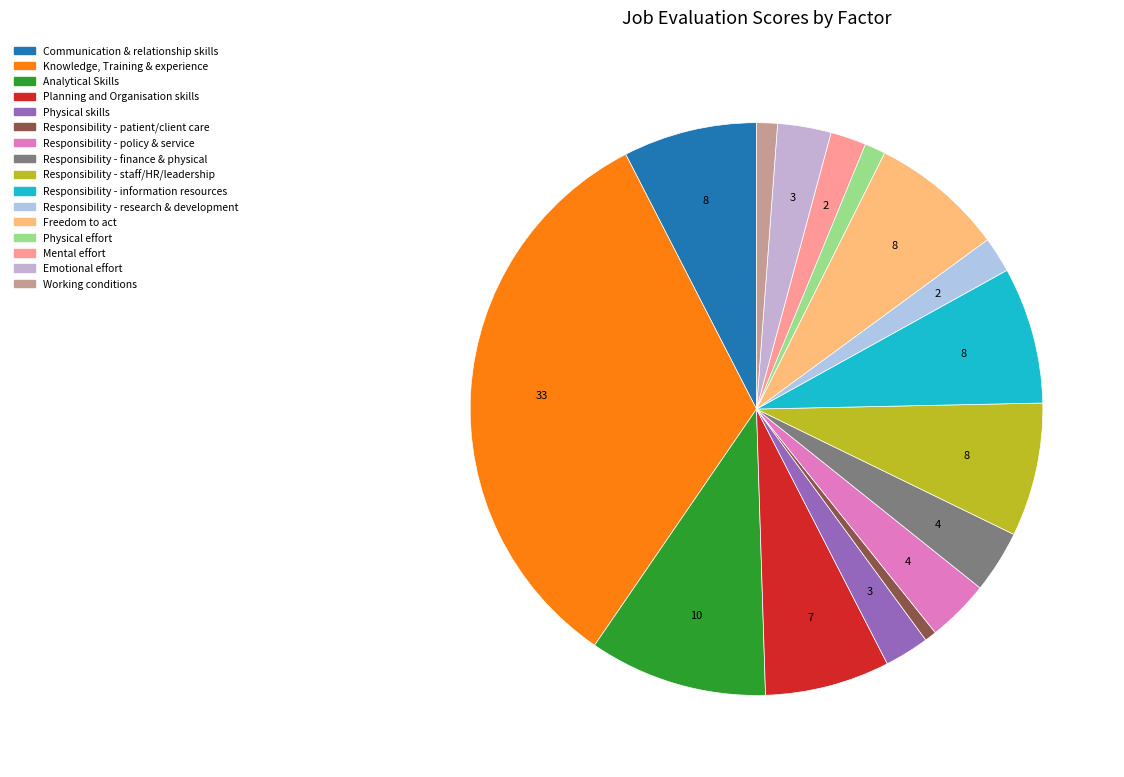

How many slices are in this pie chart?

16